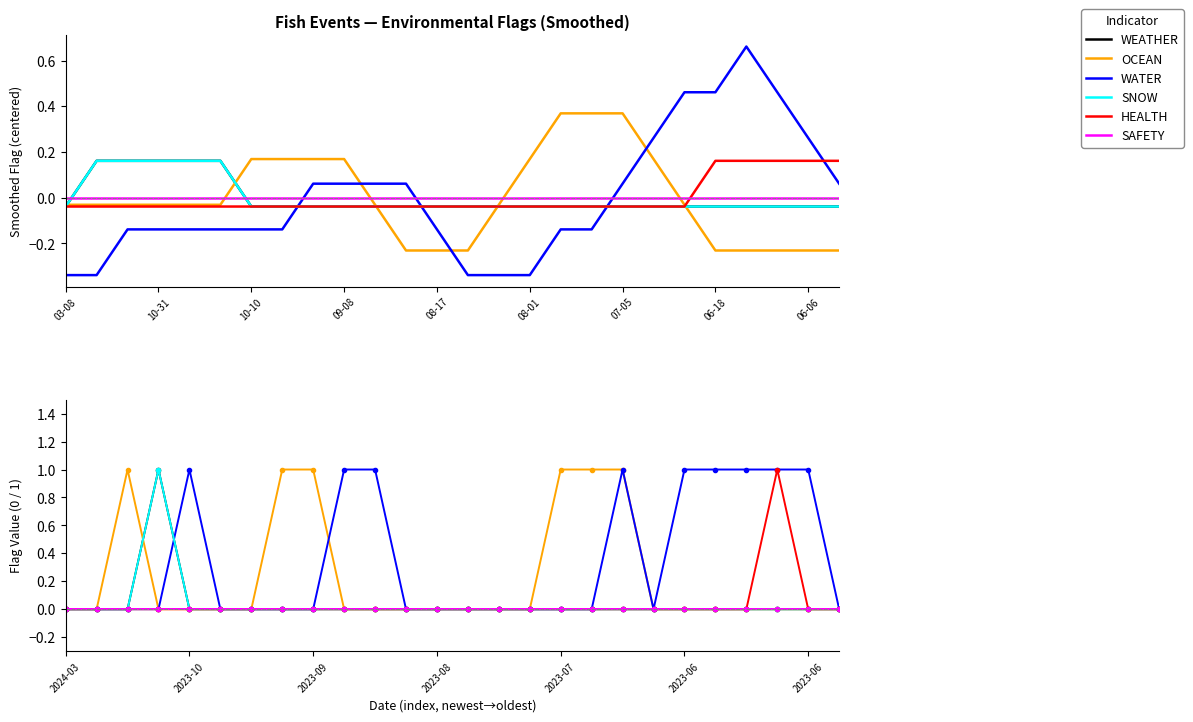

What is the label of the 19th point from the left?

18